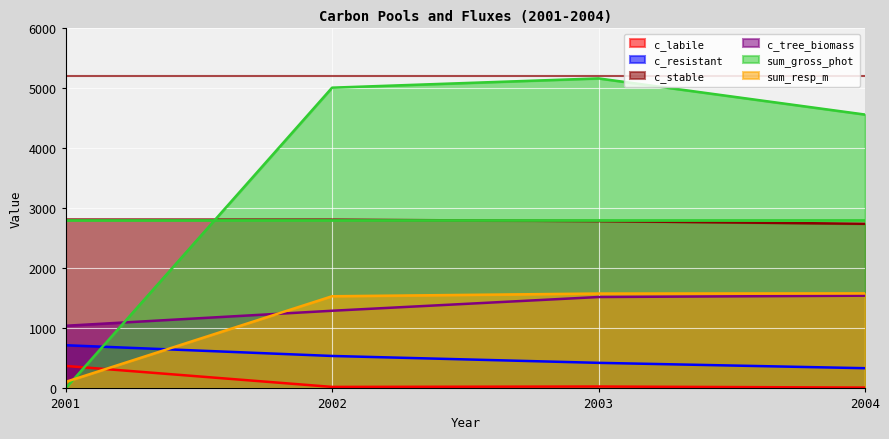

Which series has the widest spread of values?

sum_gross_phot